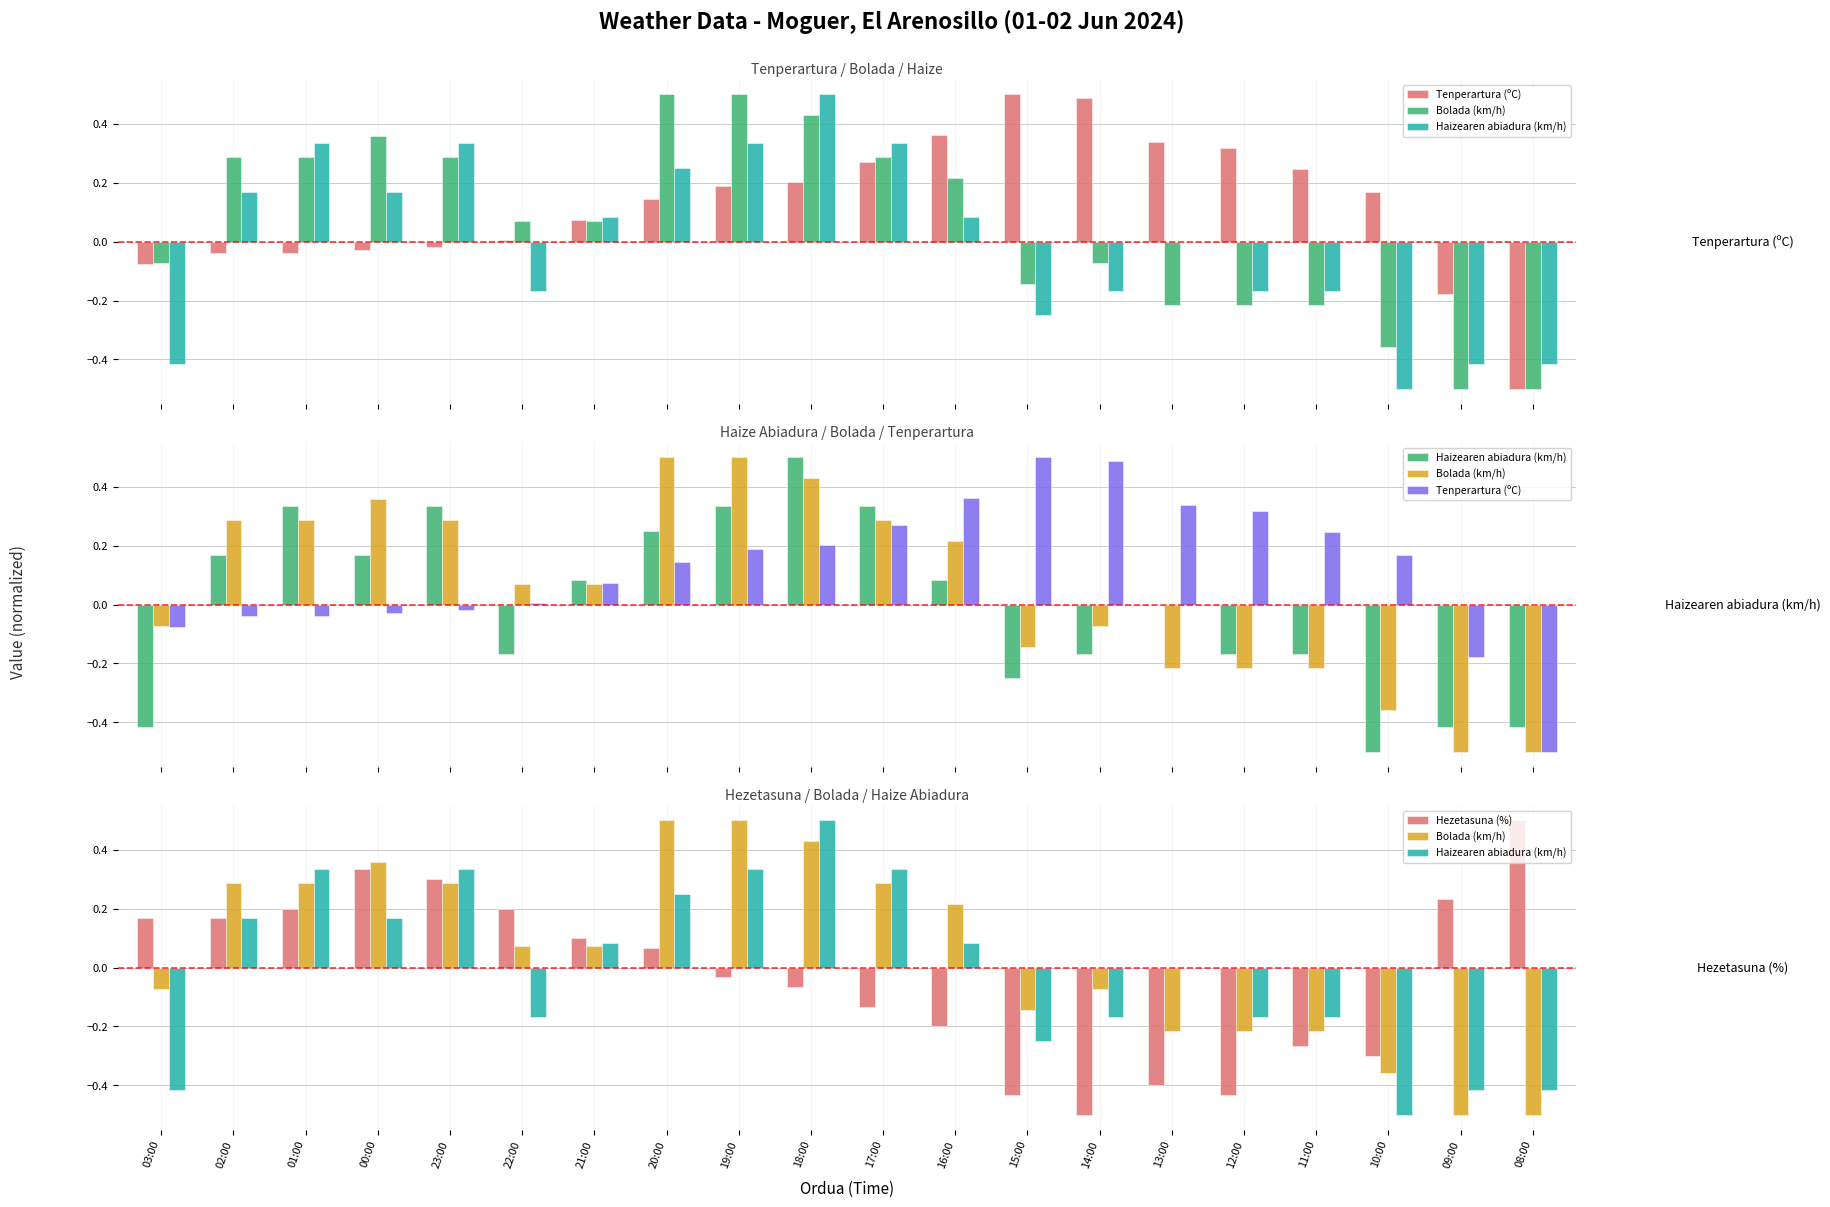

What are all the series names shown in the legend?

Tenperartura (ºC), Bolada (km/h), Haizearen abiadura (km/h), Hezetasuna (%)